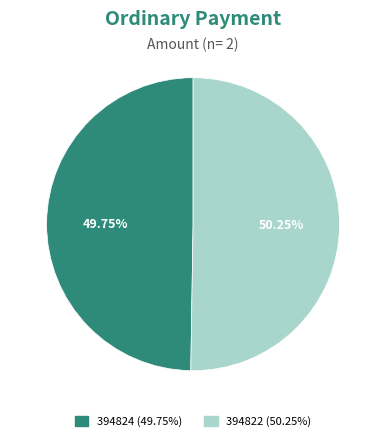

Do 394824 and 394822 together represent more than half of the pie?

Yes